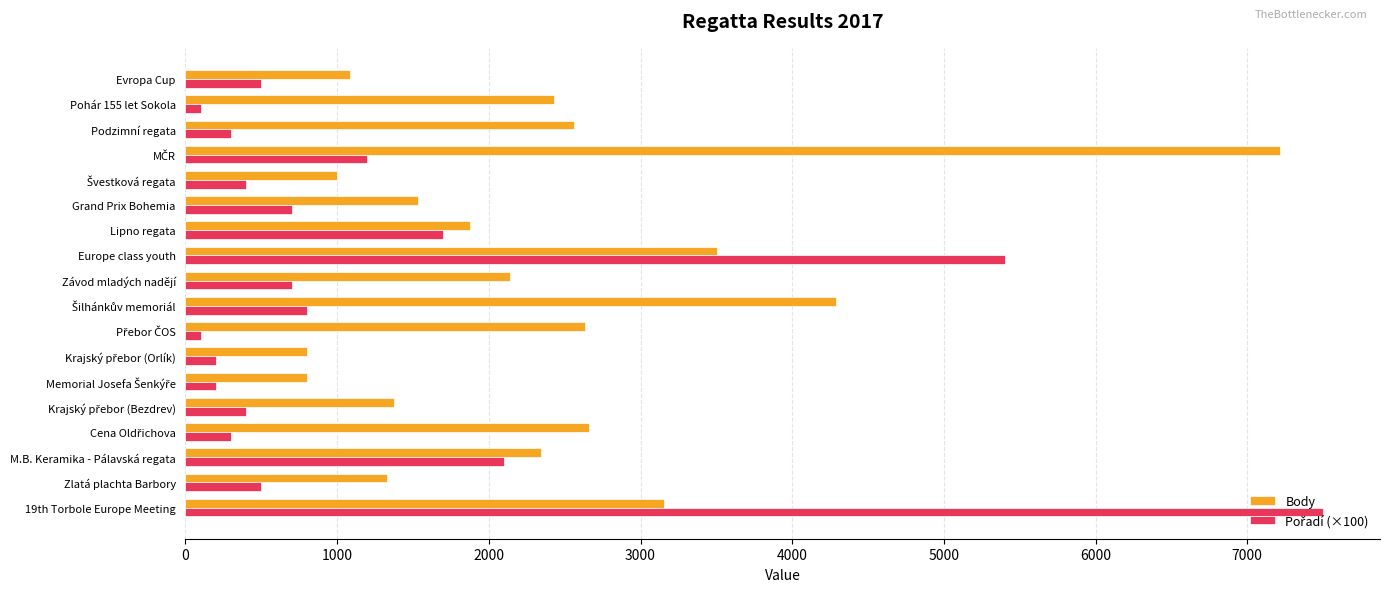

What is the difference between the highest and lowest values at Závod mladých nadějí?

1439